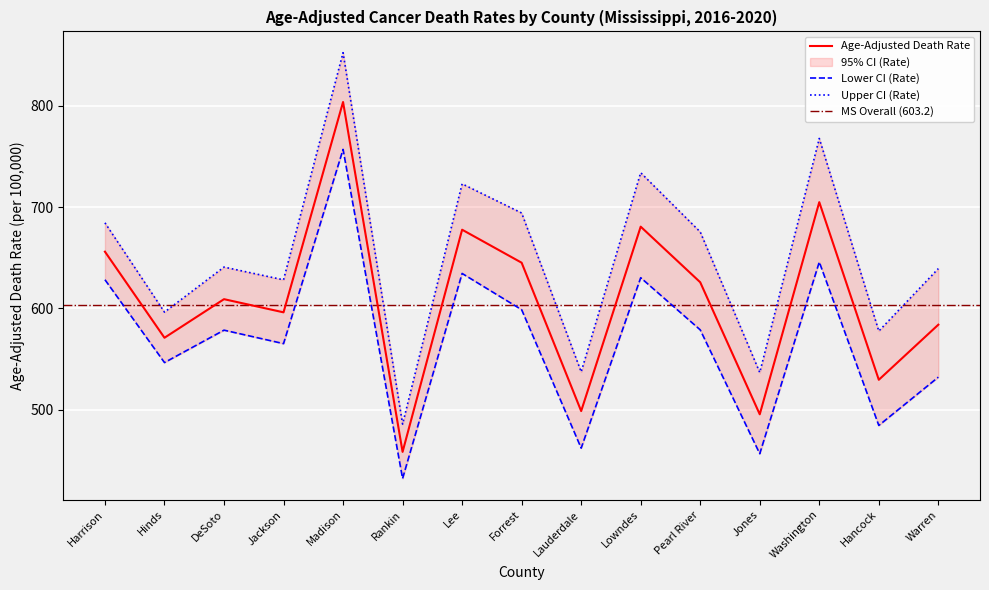

The Lower CI (Rate) series shows 1085.8 at Harrison. True or false?

False